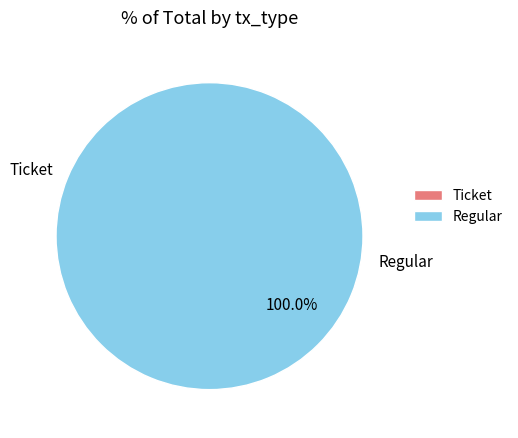

To the nearest percent, what is the difference between the Regular and Ticket slice percentages?

100%